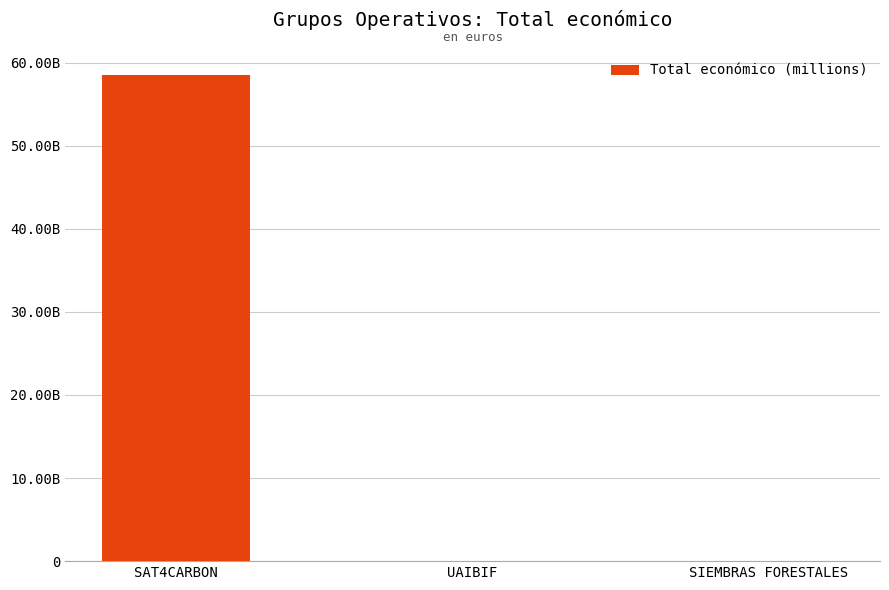

Are the bars horizontal?

No